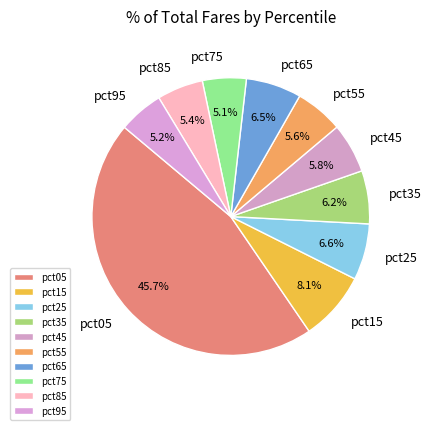

To the nearest percent, what portion does pct15 represent?

8%